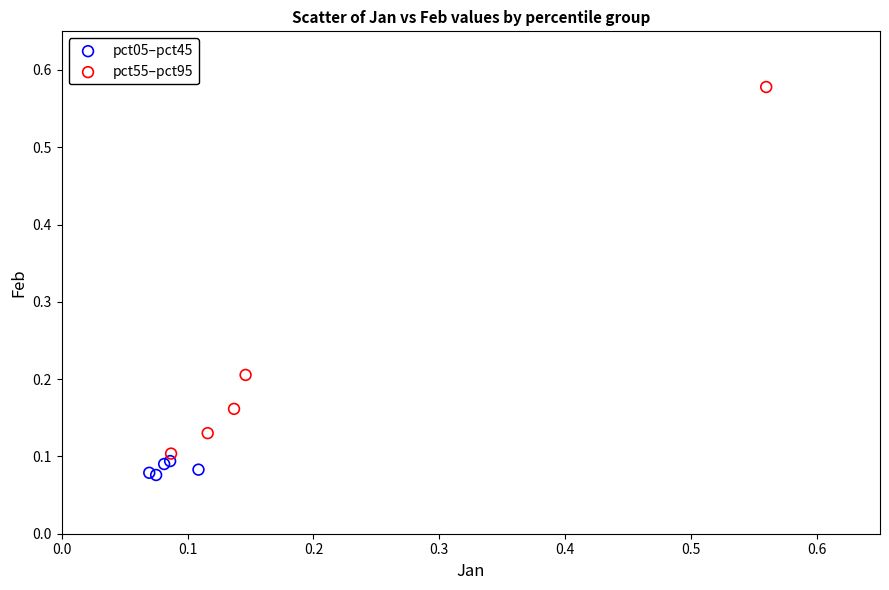

Which series has the widest spread of Y values?

pct55–pct95